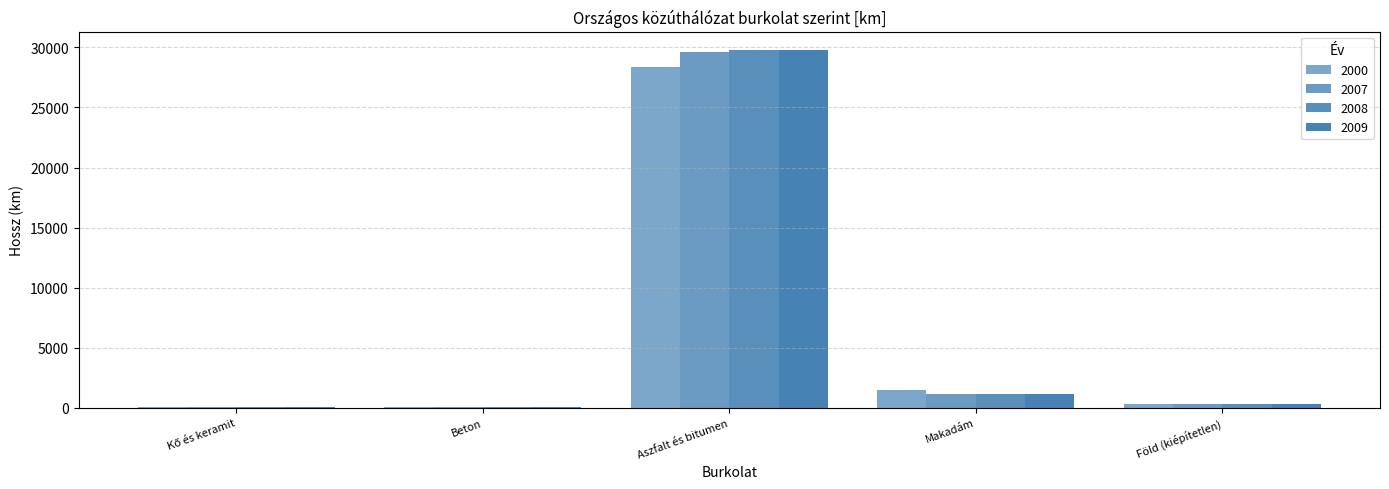

How many distinct data groups are displayed?

4